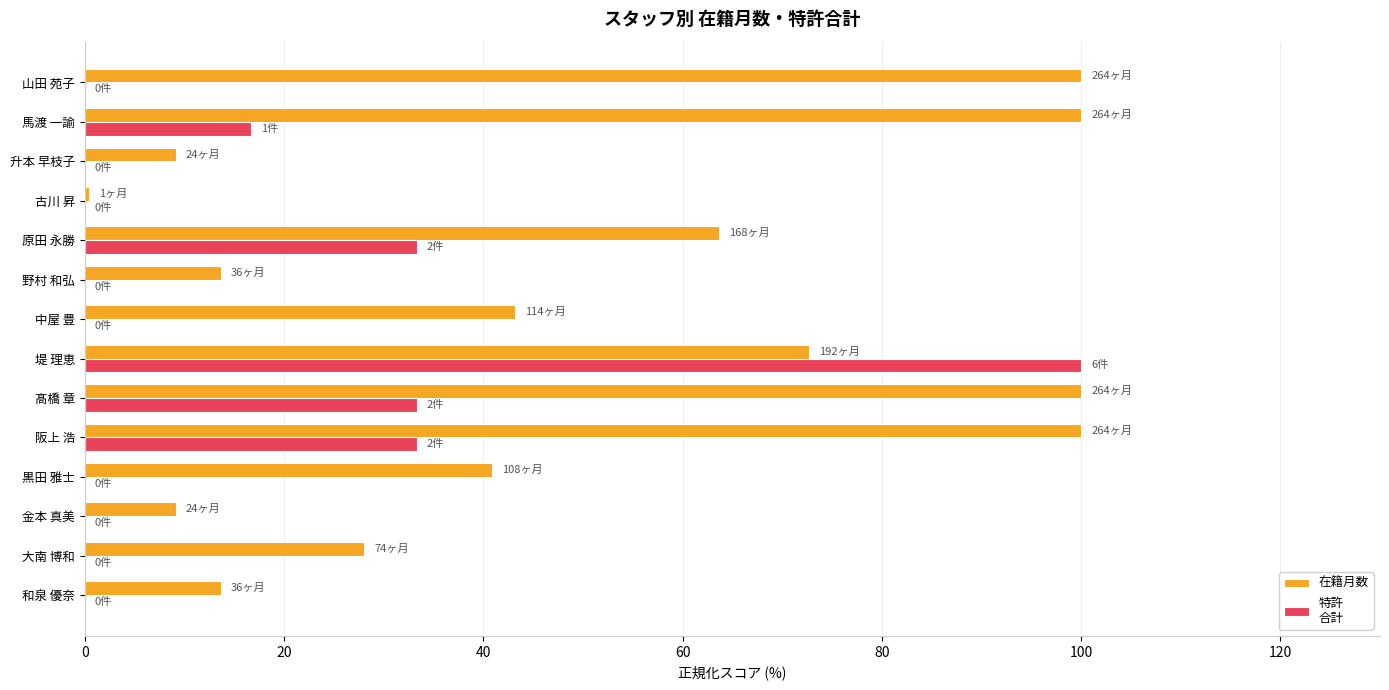

What is the maximum value shown in the chart?

100.0